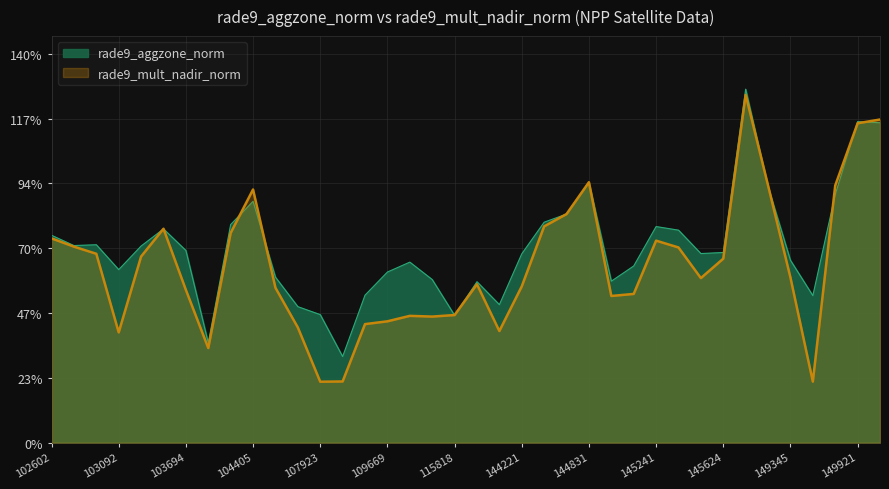

Rank the series by their average value, from lowest to highest.

rade9_mult_nadir_norm, rade9_aggzone_norm